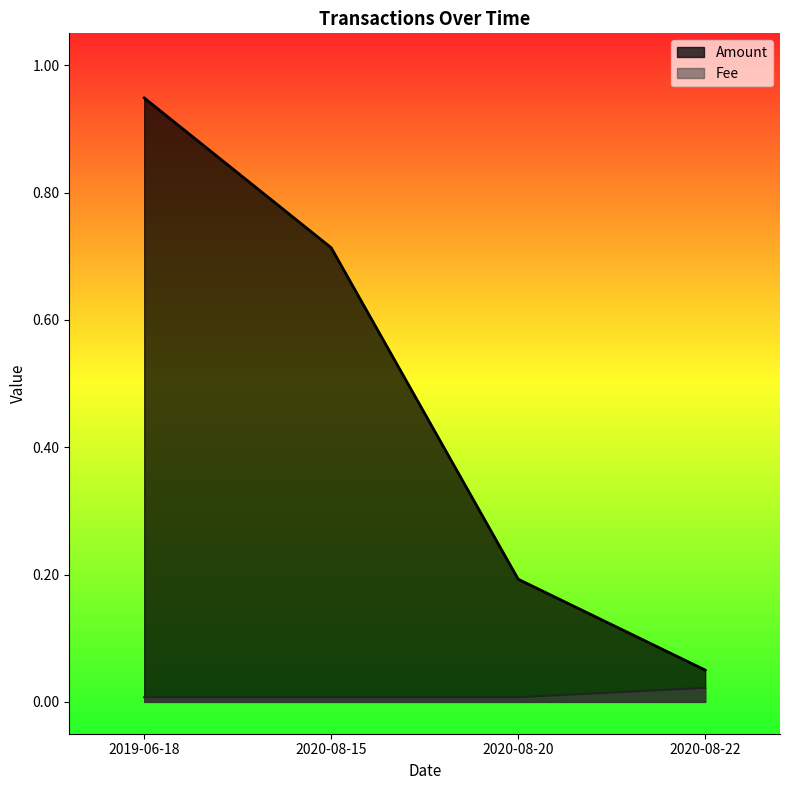

At which label does Fee reach its minimum?

2019-06-18